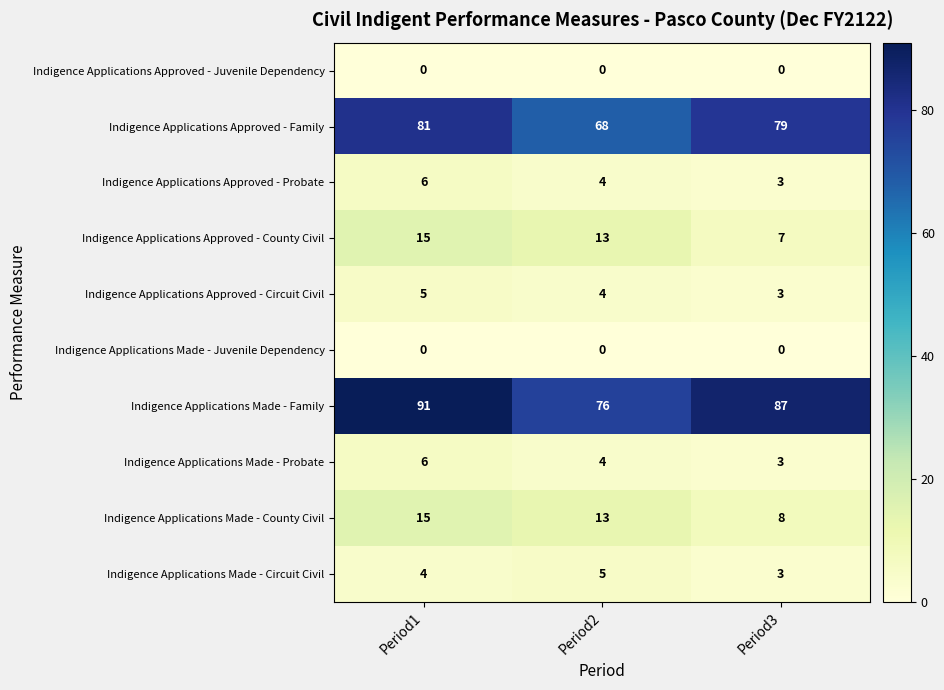

At which label is Indigence Applications Approved - Family closest to 74?

Period3